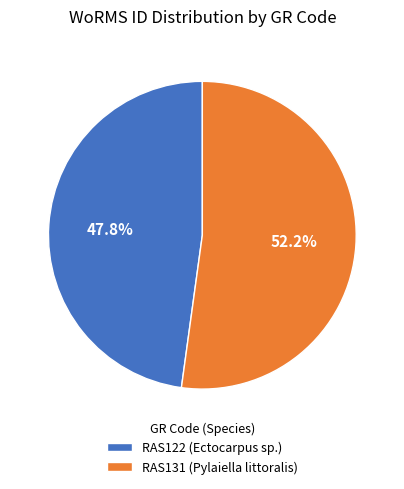

What is the smallest slice in the pie chart?

RAS122